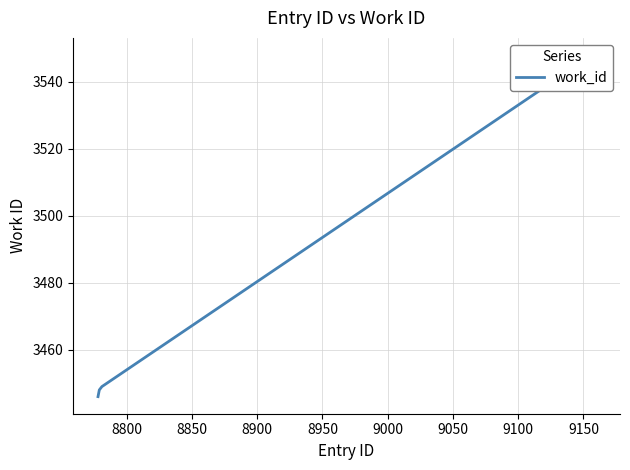

What is the average value?

3518